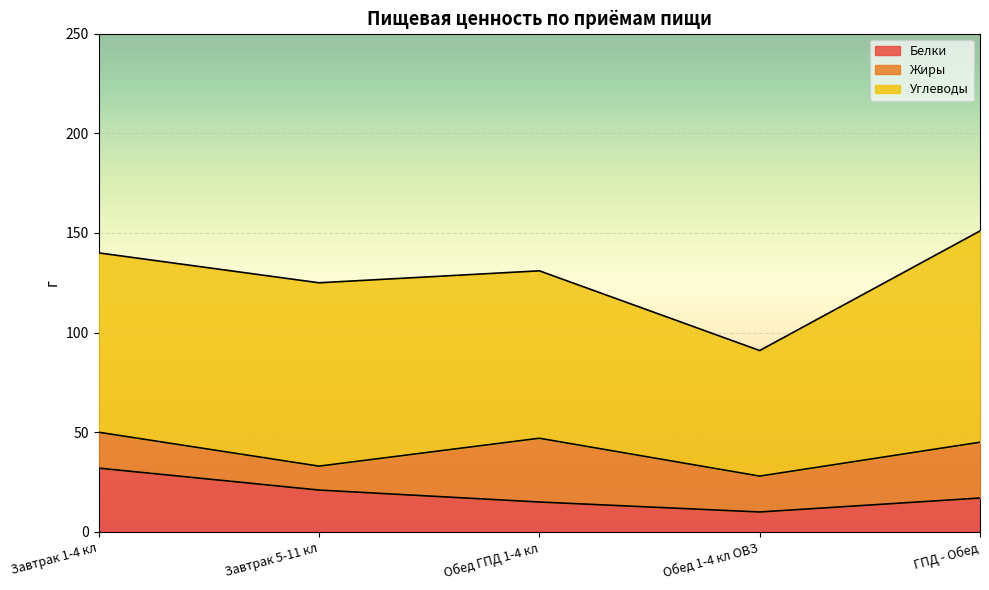

What is the greatest value displayed?

106